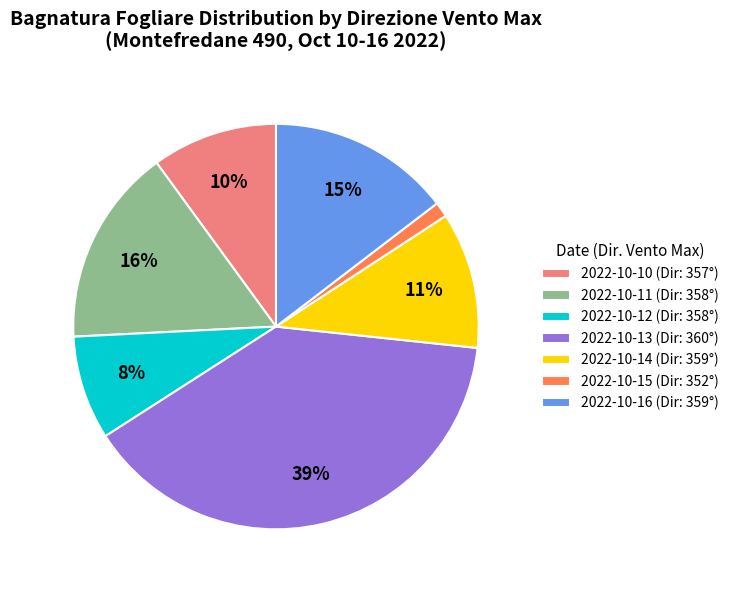

Rank the categories by value from lowest to highest.

2022-10-15 (Dir: 352°), 2022-10-12 (Dir: 358°), 2022-10-10 (Dir: 357°), 2022-10-14 (Dir: 359°), 2022-10-16 (Dir: 359°), 2022-10-11 (Dir: 358°), 2022-10-13 (Dir: 360°)